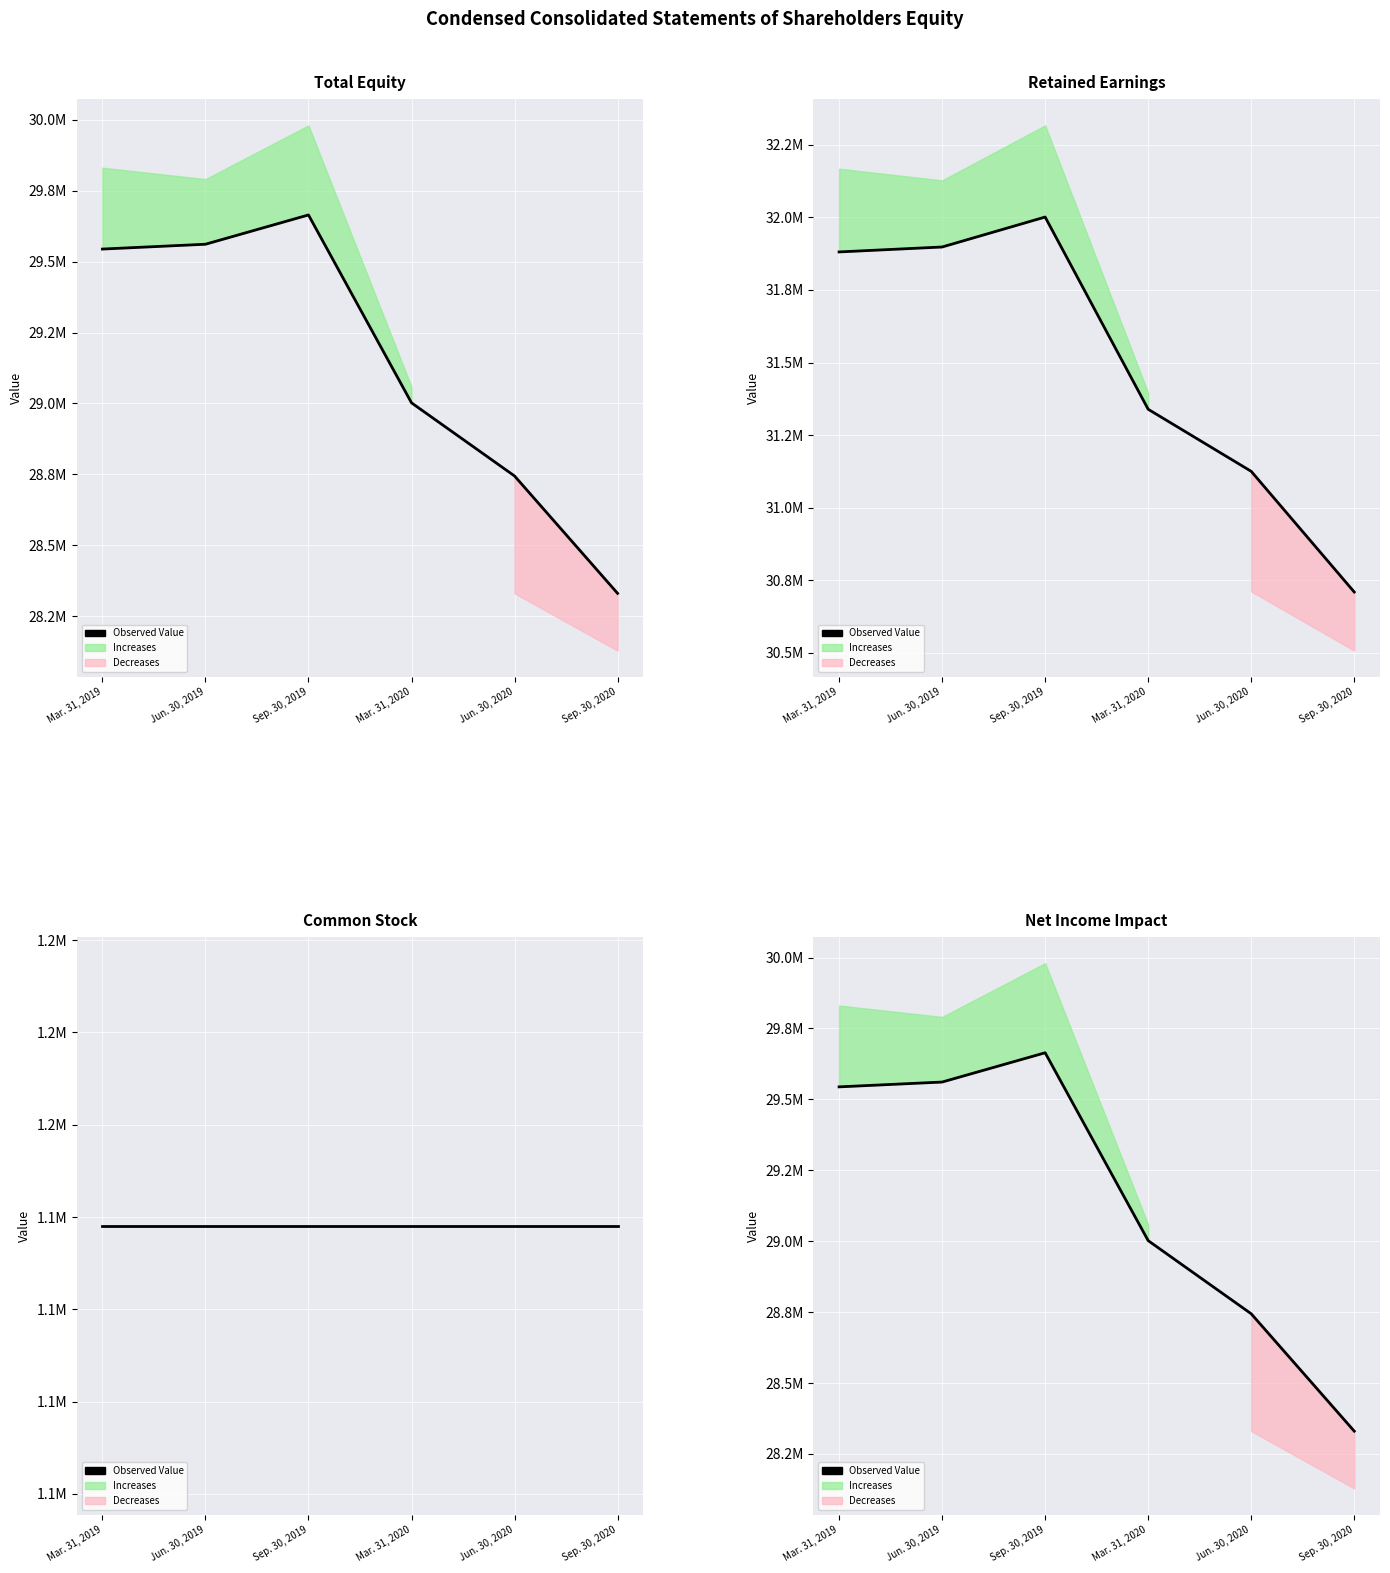

List the labels in order of value, largest first.

Sep. 30, 2019, Jun. 30, 2019, Mar. 31, 2019, Mar. 31, 2020, Jun. 30, 2020, Sep. 30, 2020